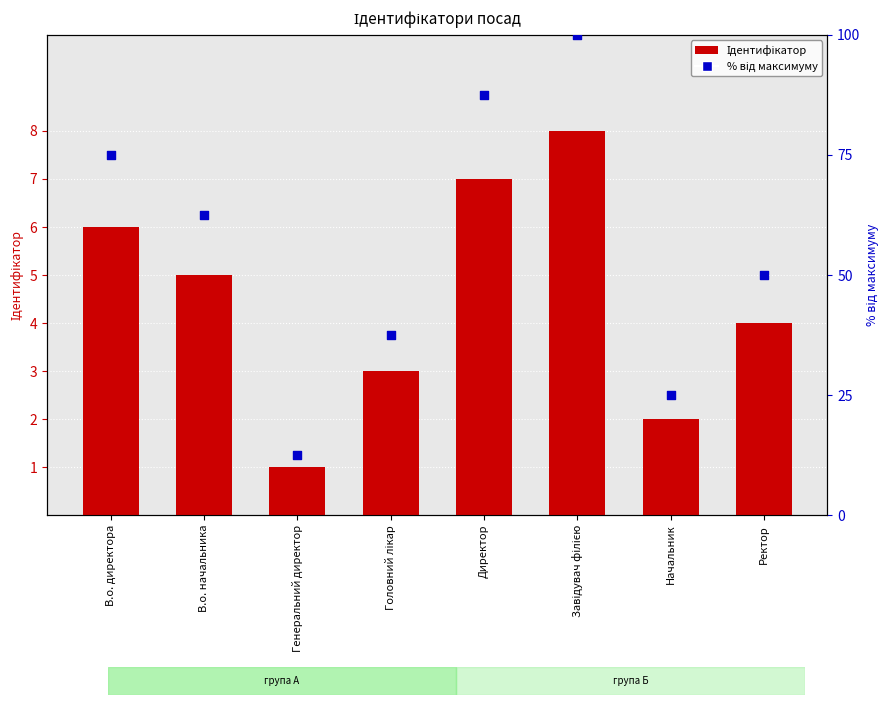

At how many categories does at least one series exceed 14?

7